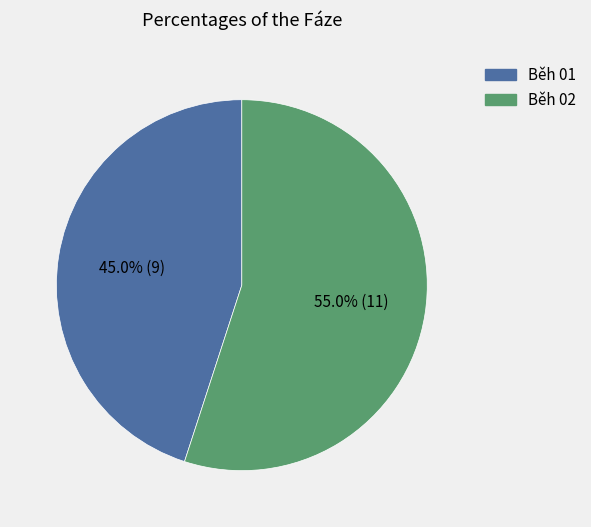

Is Běh 02 the majority of the pie?

Yes